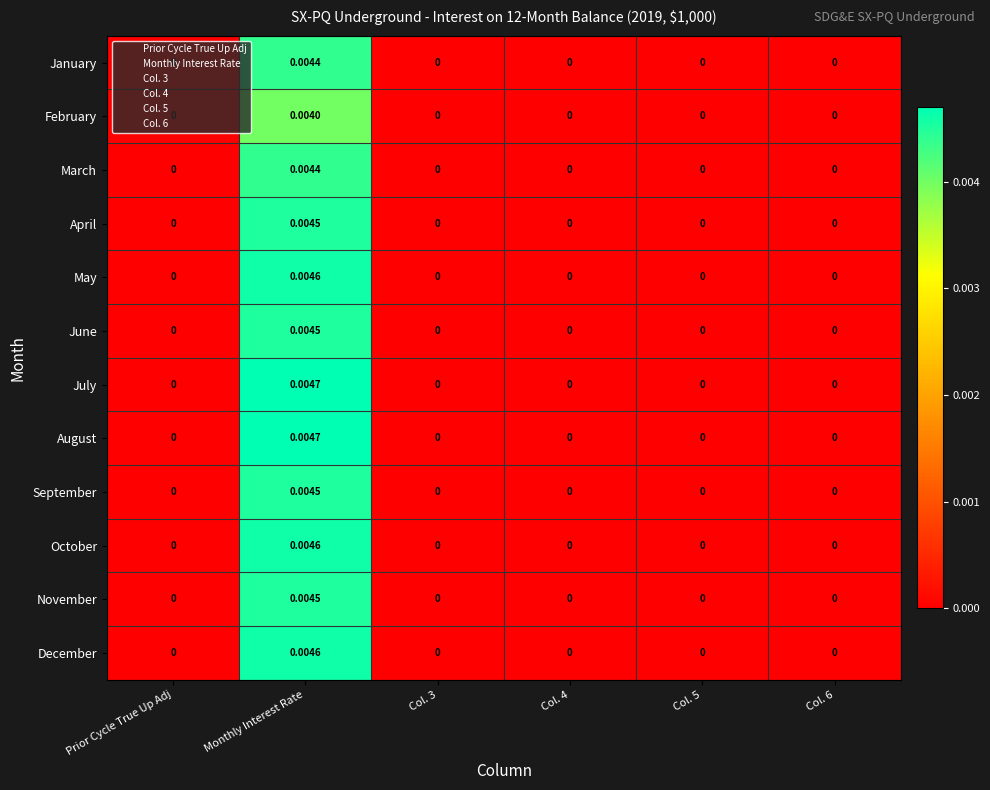

How many values in the December series exceed 0?

1